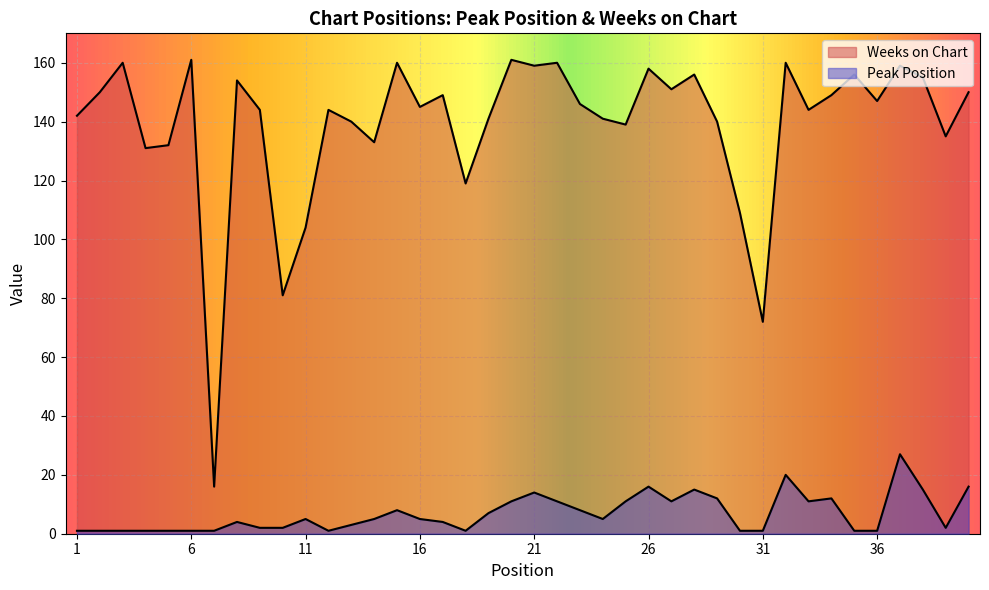

In Peak Position, how many points are lower than both neighbors (excluding endpoints)?

6